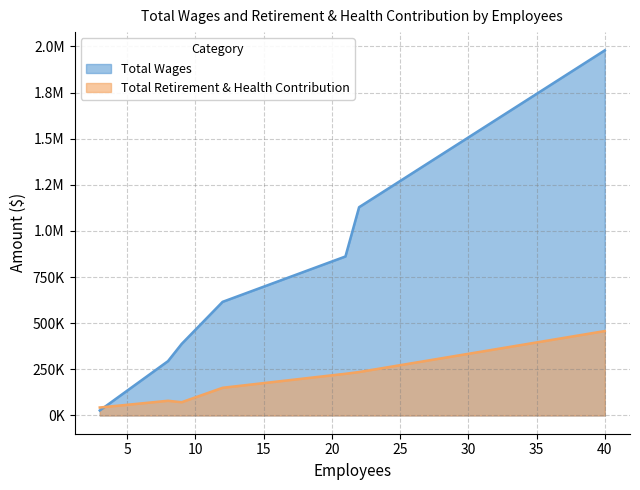

Which has a higher value, 3 or 8?

8